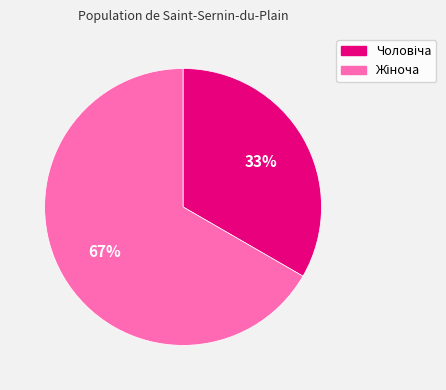

How many slices are in this pie chart?

2